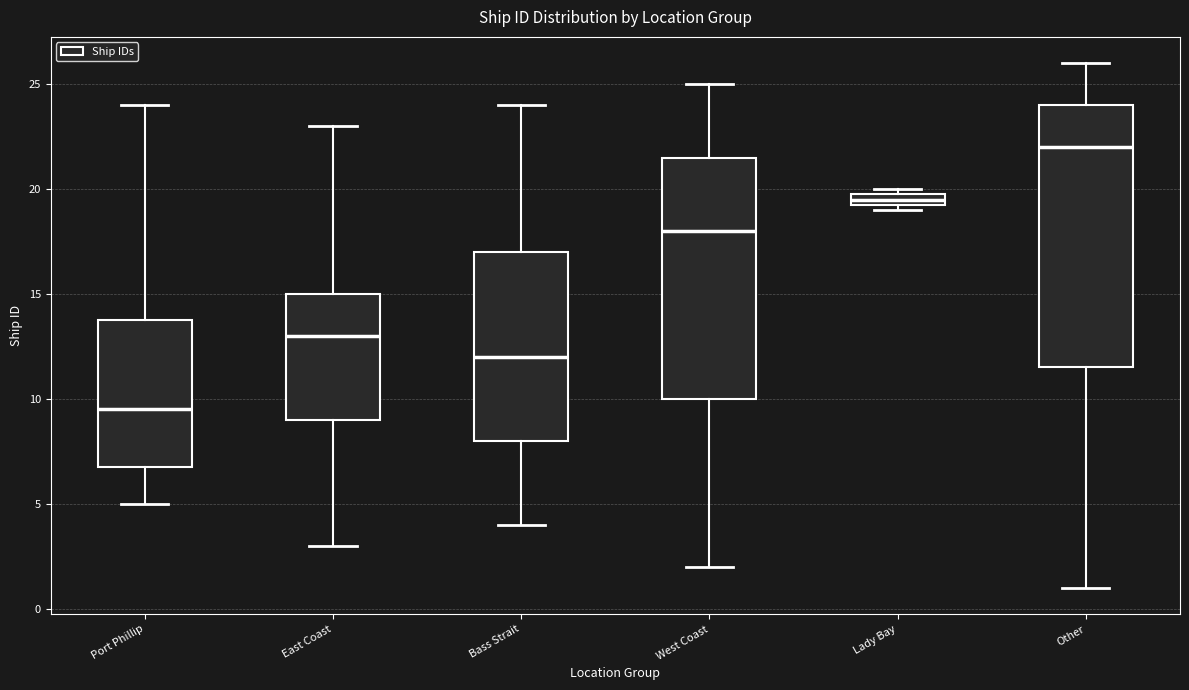

Which box is the tallest, from its lower edge to its upper edge?

Other